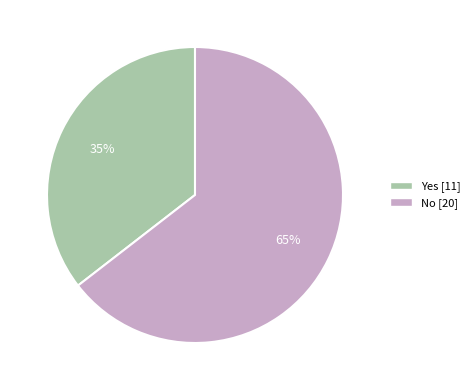

Which slice is the smallest?

Yes